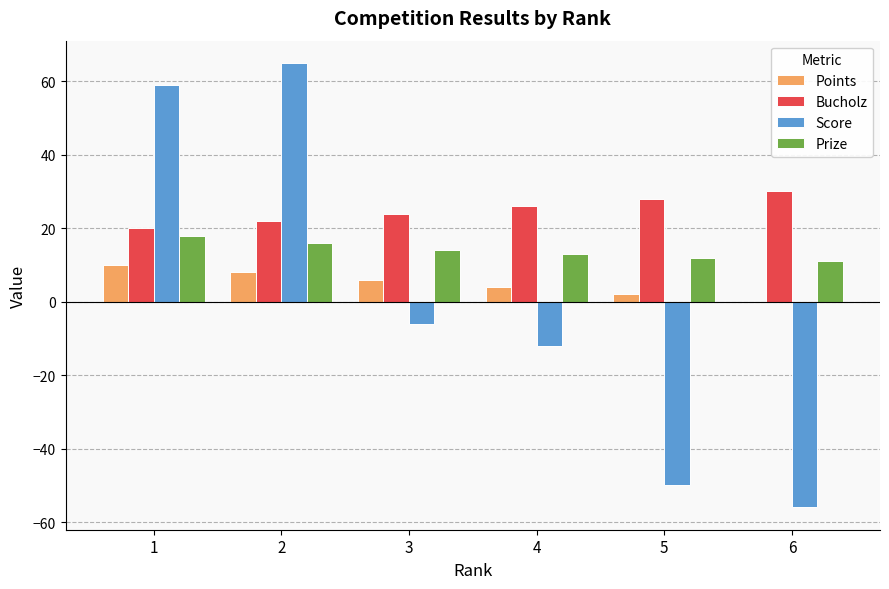

What are all the series names shown in the legend?

Points, Bucholz, Score, Prize